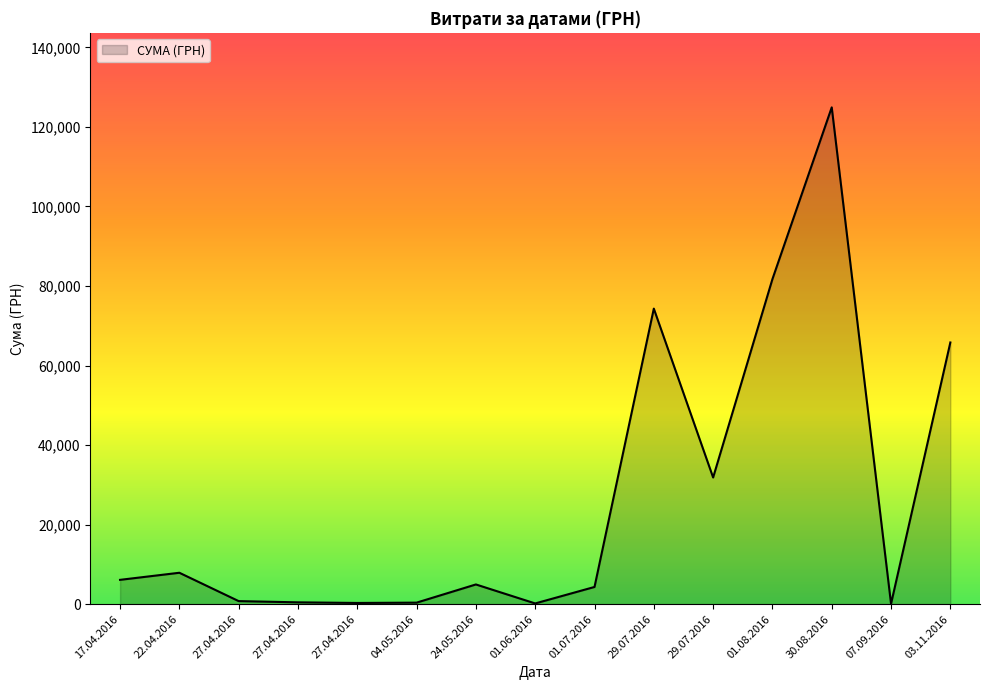

How many lines are shown in the chart?

1